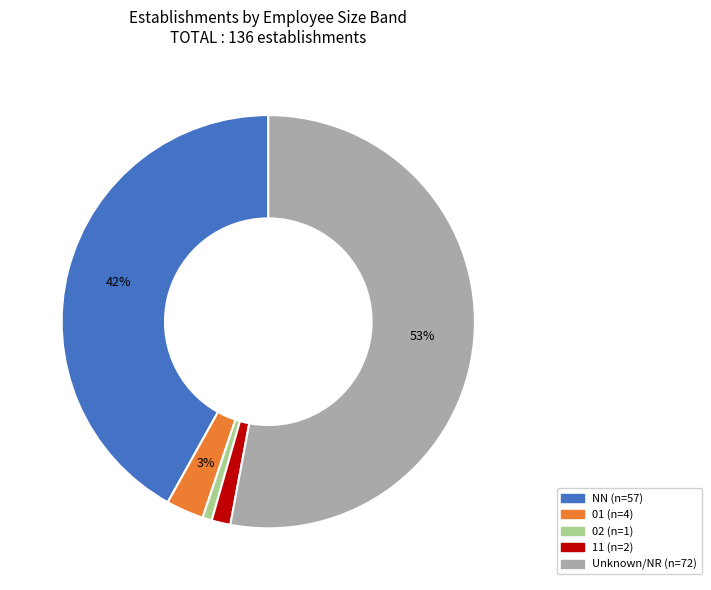

Is the sum of NN (n=57) and Unknown/NR (n=72) greater than half?

Yes